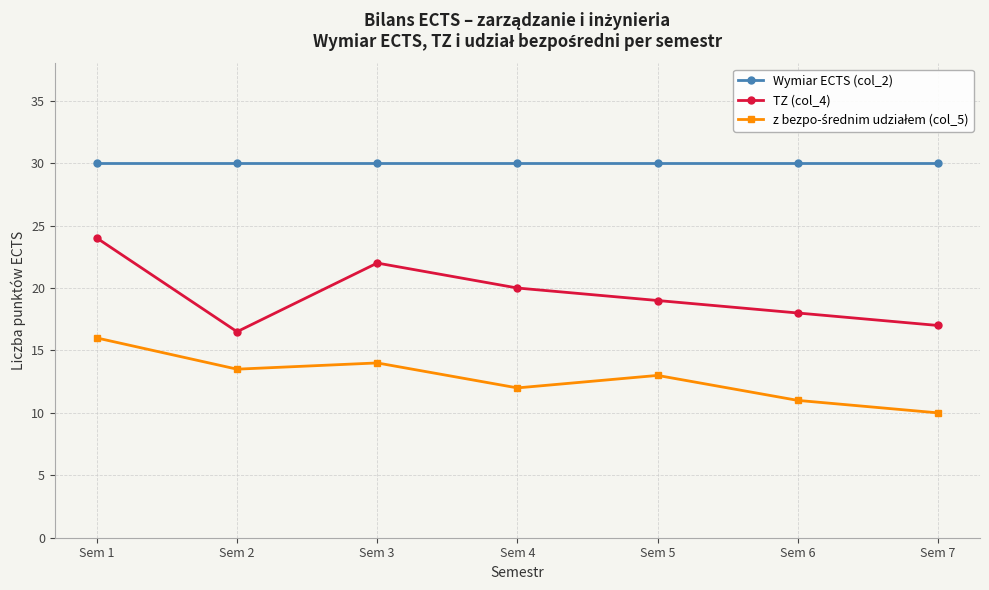

True or false: Wymiar ECTS (col_2) and TZ (col_4) intersect in this chart.

False